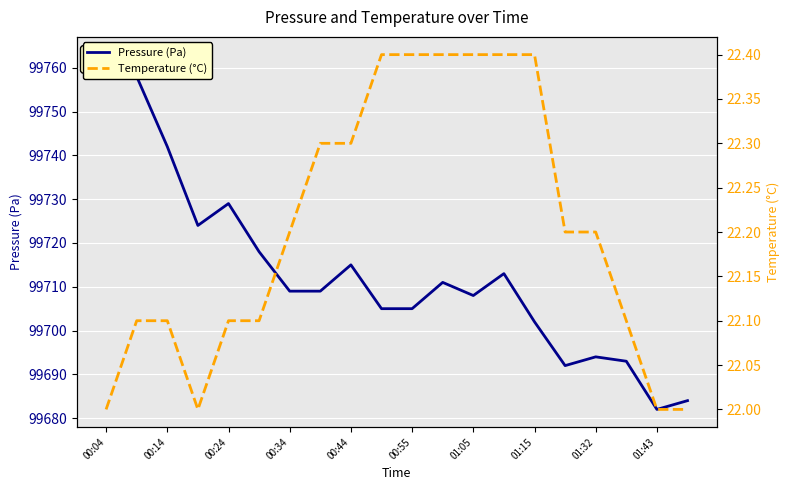

Does the chart display data point markers on the line(s)?

No